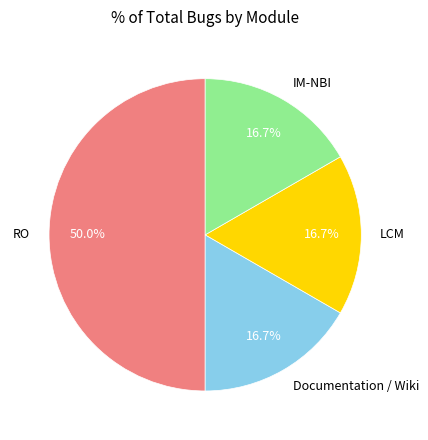

How much of the chart is everything except LCM?

83.3%